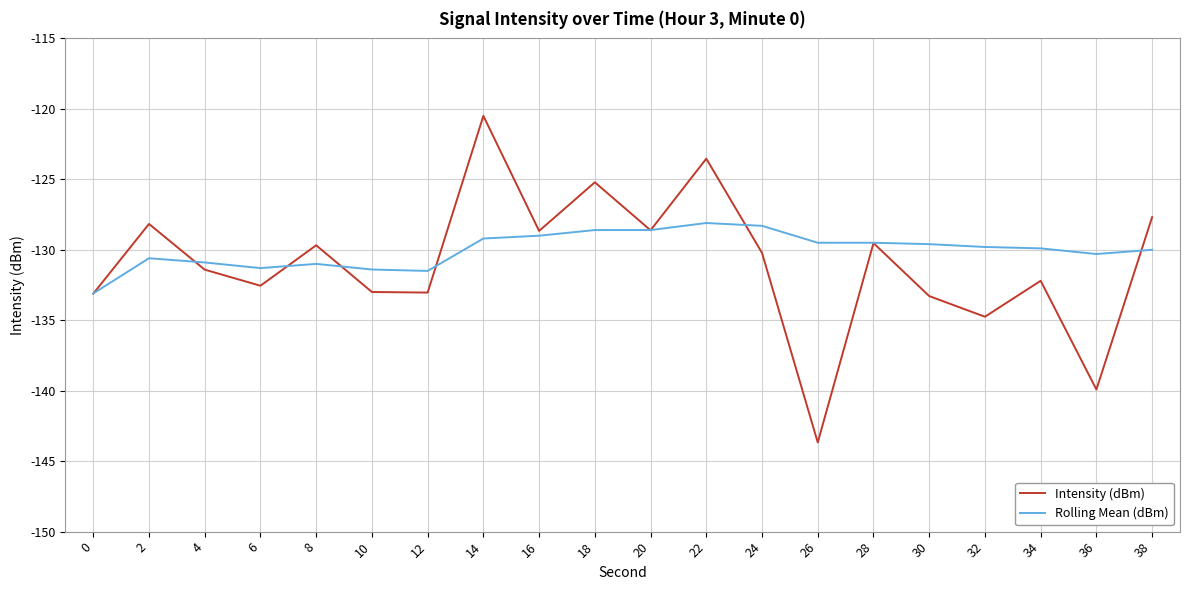

At 12, list the series in order from largest to smallest.

Rolling Mean (dBm), Intensity (dBm)